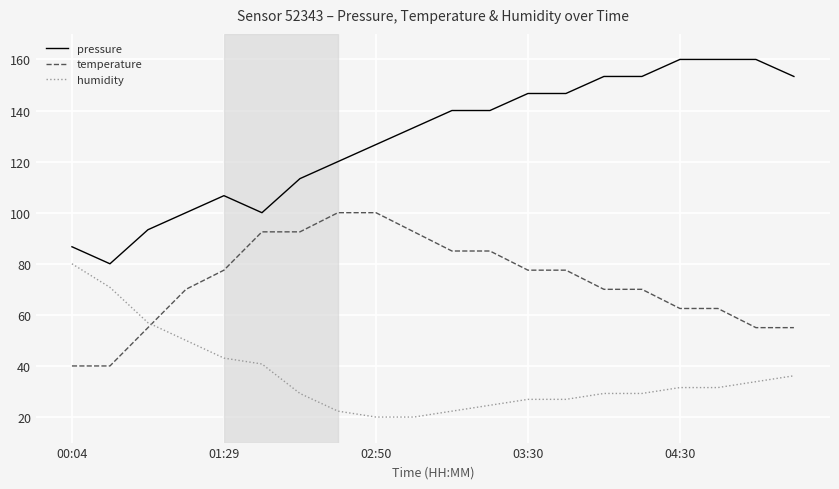

True or false: pressure and humidity intersect in this chart.

False